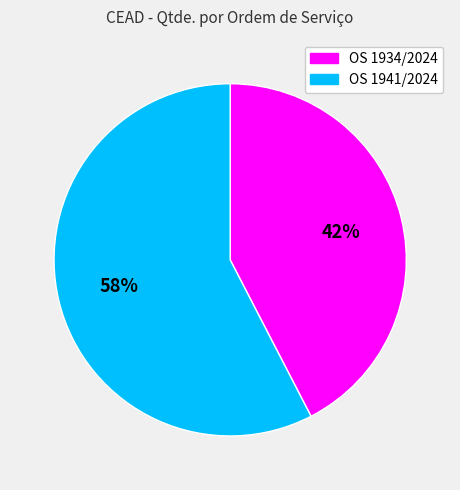

To the nearest percent, what is the combined percentage of OS 1941/2024 and OS 1934/2024?

100%